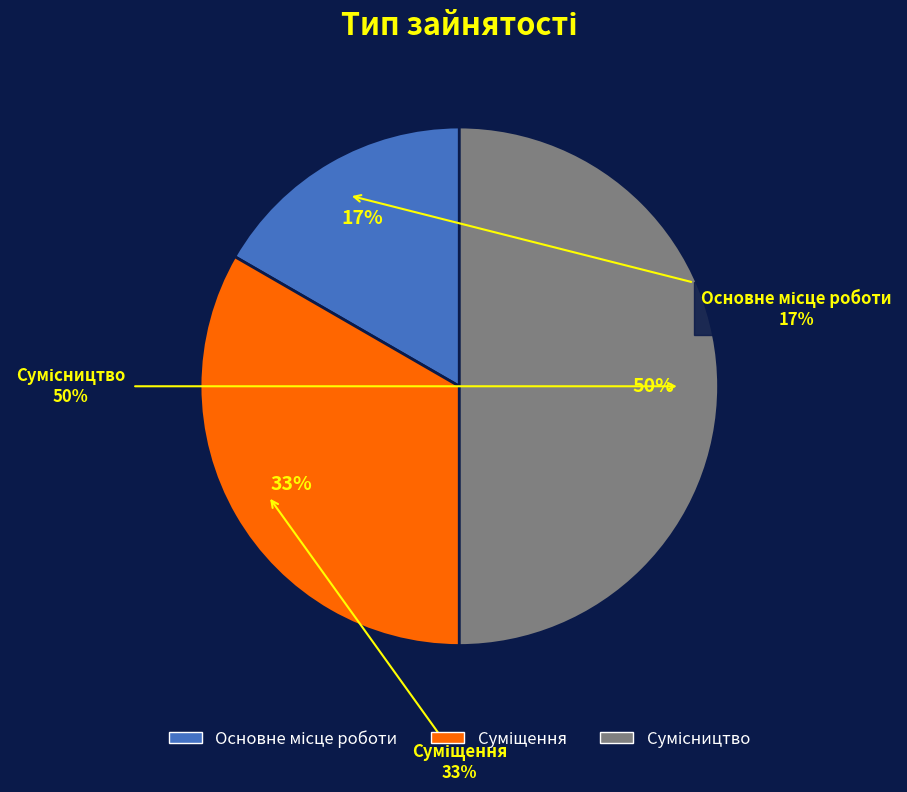

To the nearest percent, what is the difference between the largest and smallest slice percentages?

33%